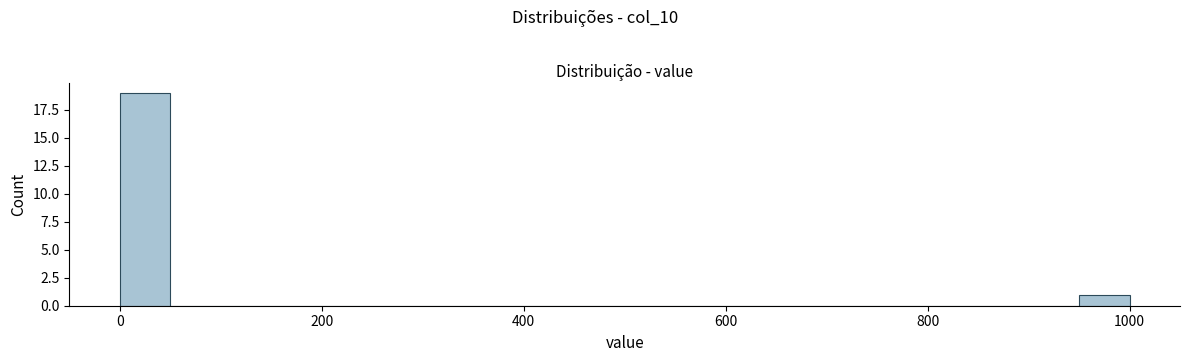

Read against the x-axis, roughly where is the centre of the tallest bar?

20